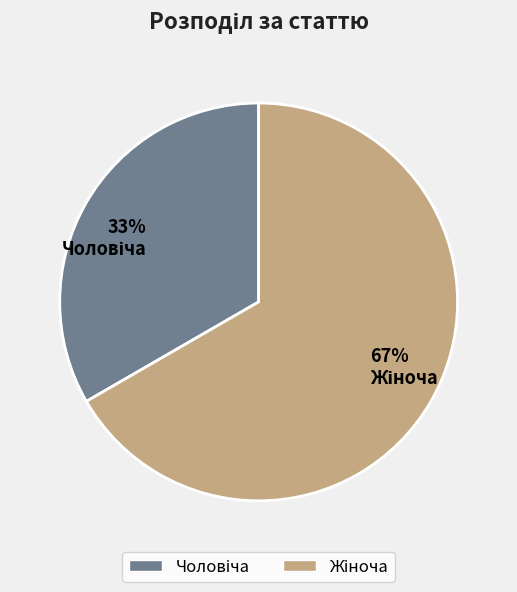

To the nearest percent, what is the average slice percentage?

50%